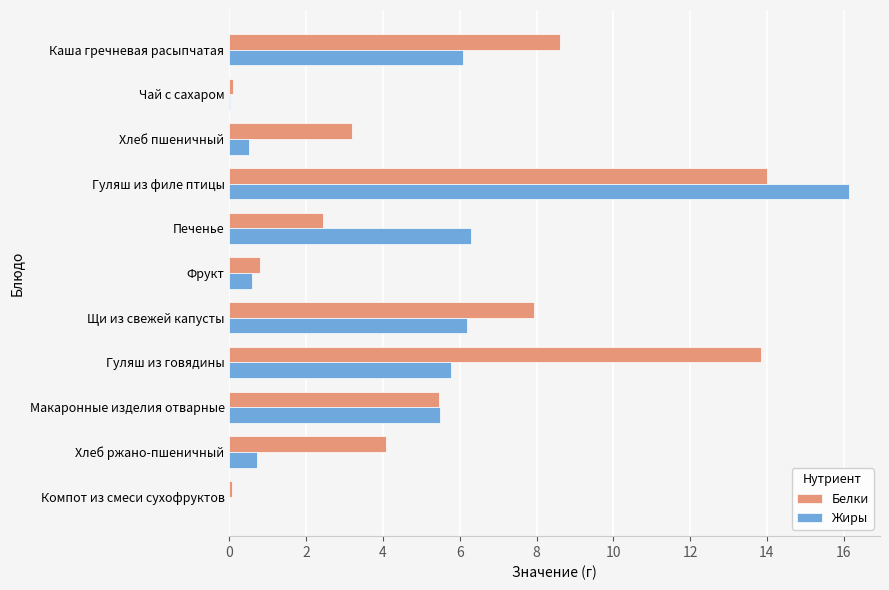

The Белки series shows 4.1 at Хлеб ржано-пшеничный. True or false?

True